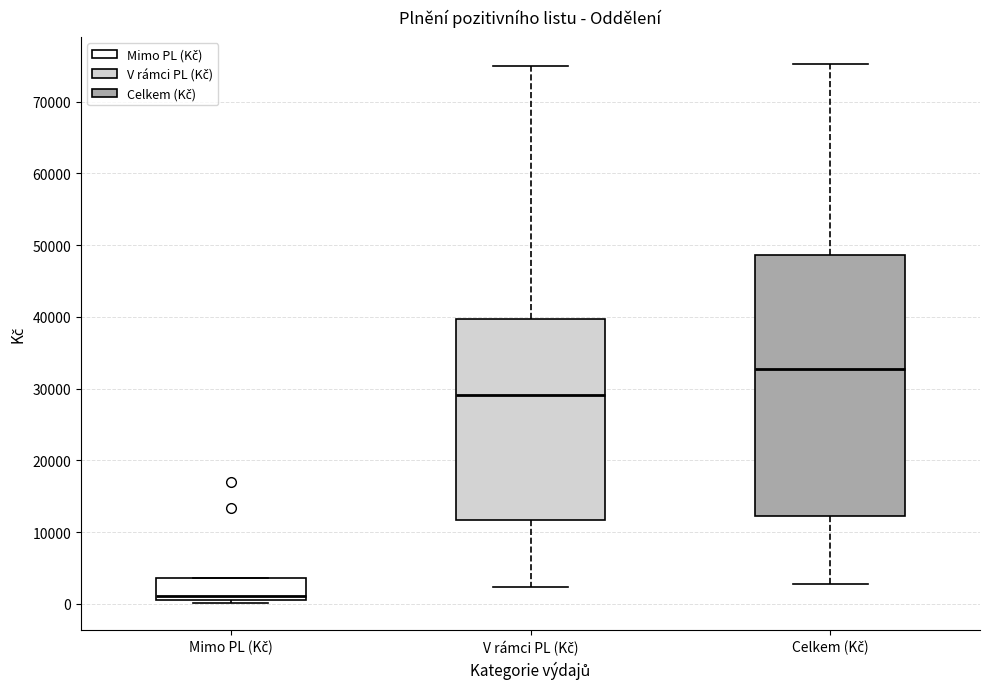

Reading left to right, read every box against the y-axis: the position of its median line, the range the box covers, and the ends of its whiskers. The values are not printed on the chart, so give them approximately, as read against the axis.

Mimo PL (Kč): median 1000 (just above the box's lower edge), box 1000 to 4000, whiskers 0 to 4000
V rámci PL (Kč): median 29000, box 12000 to 40000, whiskers 2000 to 75000
Celkem (Kč): median 33000, box 12000 to 49000, whiskers 3000 to 75000